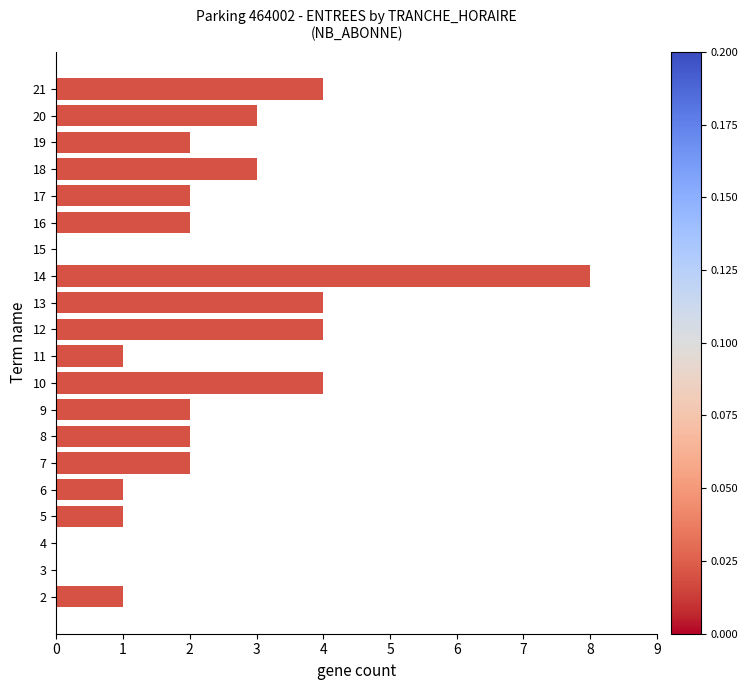

How many categories are shown in the chart?

20